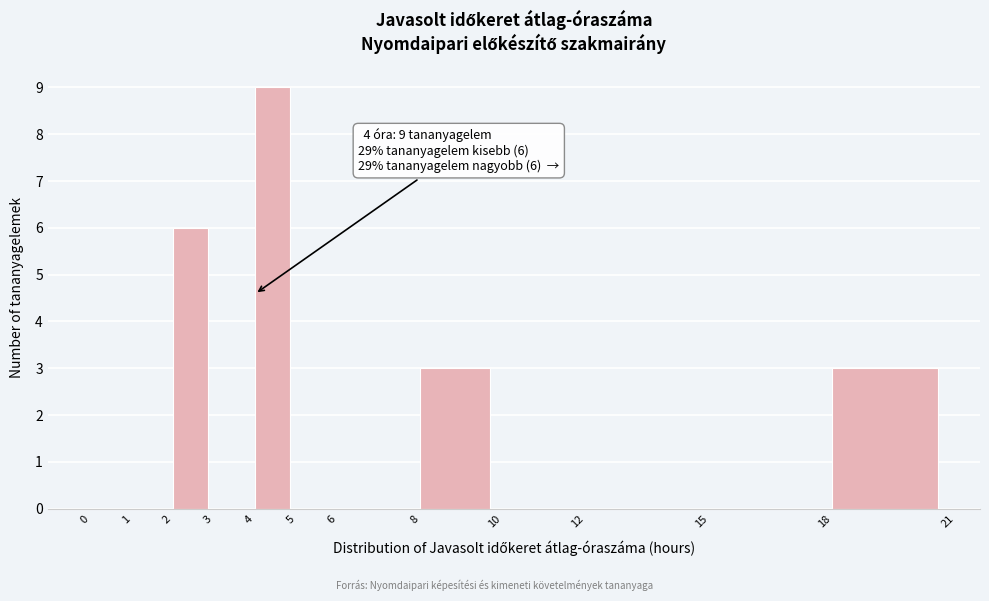

Which range on the x-axis has the tallest bar?

4 to 5